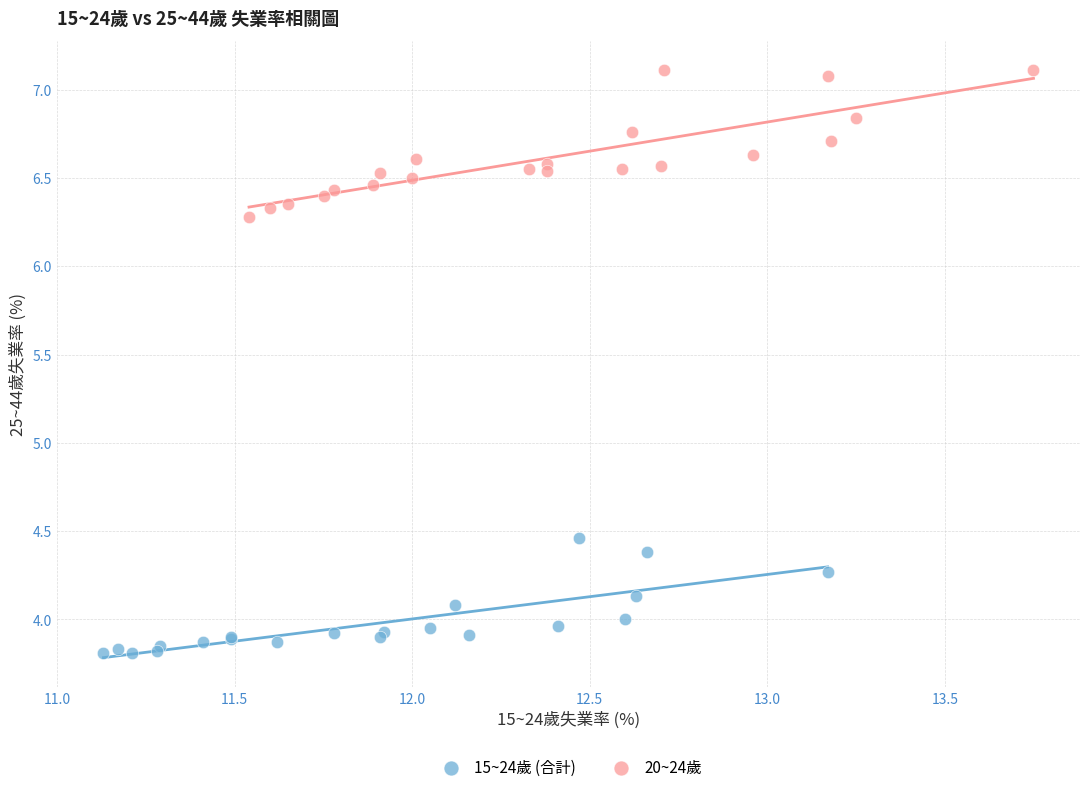

Which series contains the highest Y value?

20~24歲